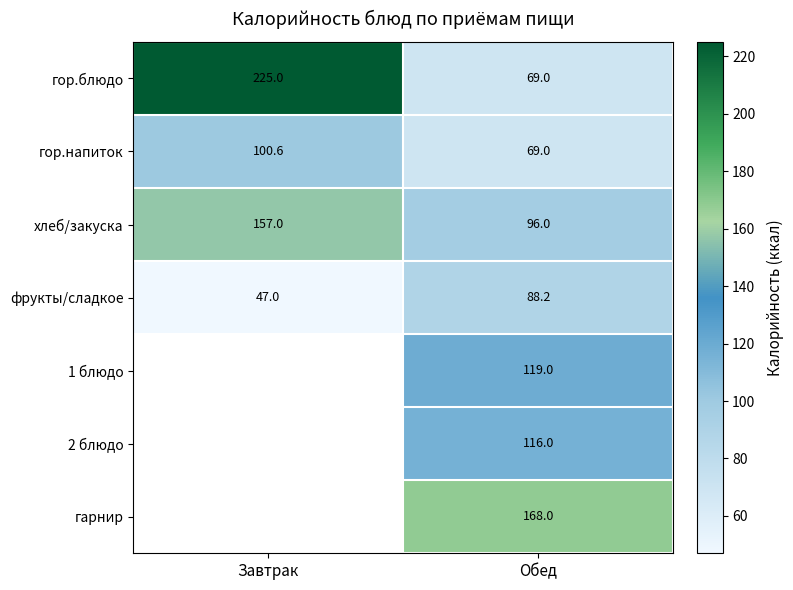

Which label corresponds to the largest value in the chart?

Завтрак